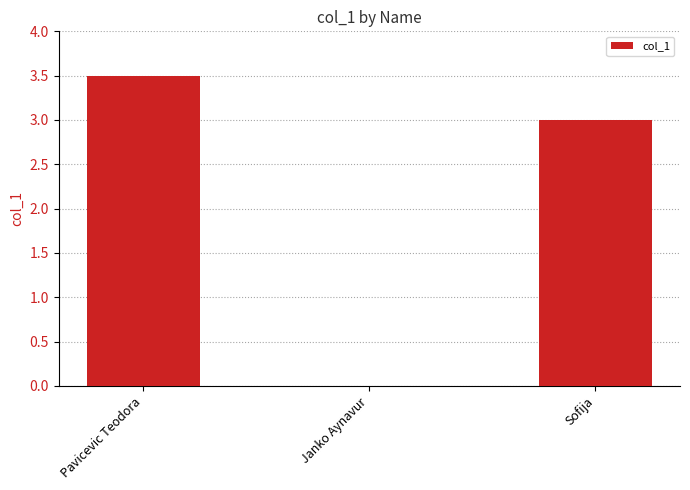

Where does the data first go above 3?

Pavicevic Teodora